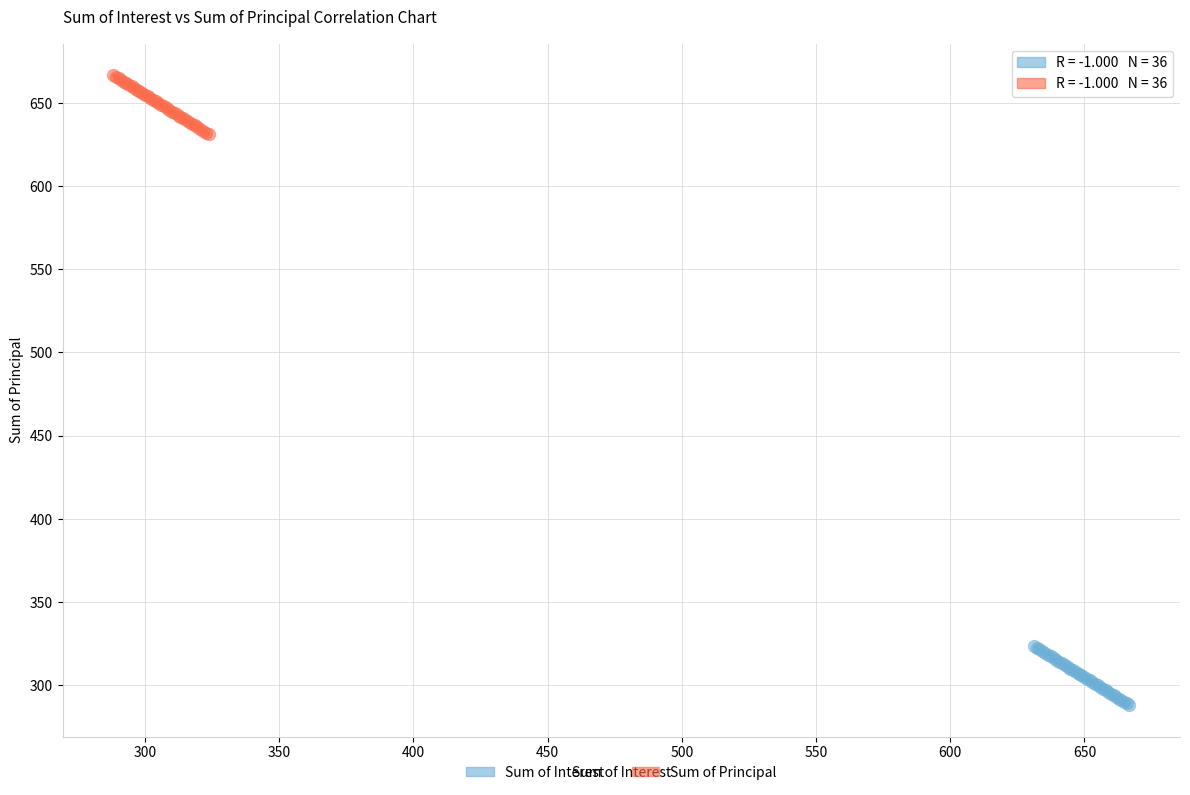

What are all the series names shown in the legend?

Sum of Interest, Sum of Principal